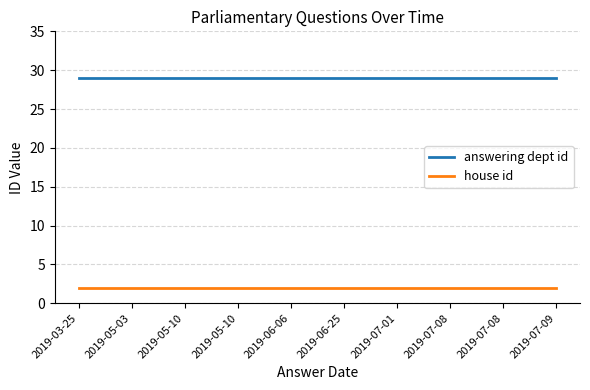

True or false: house id and answering dept id intersect in this chart.

False